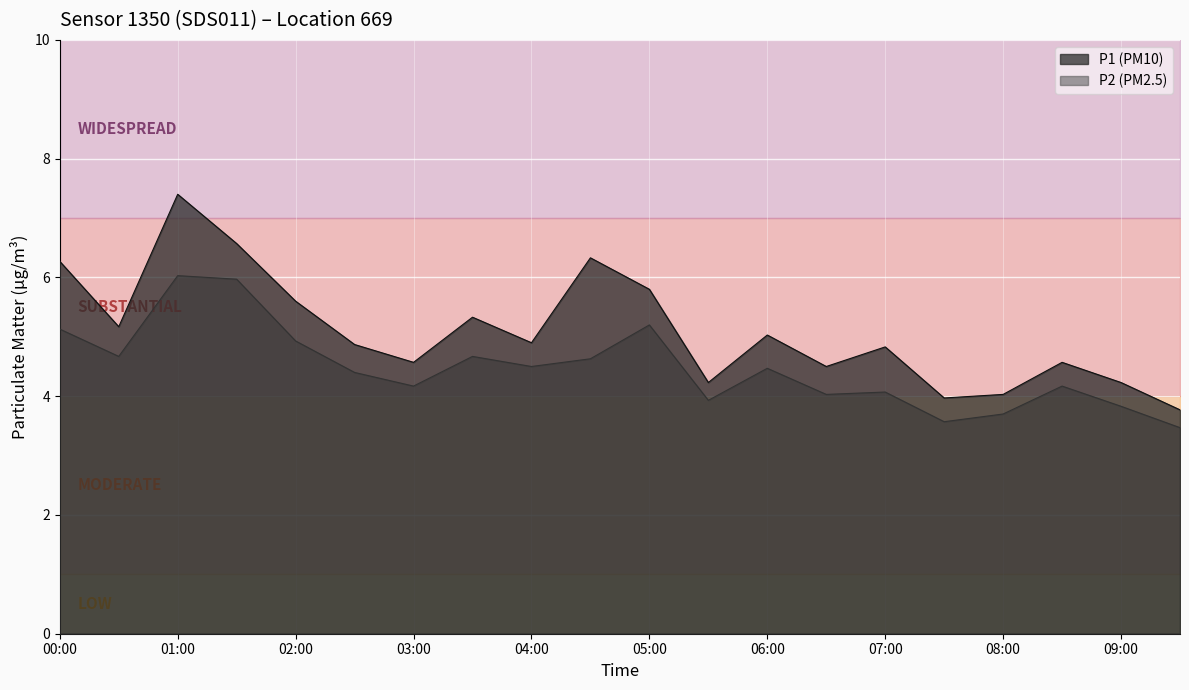

The value of P2 at 04:30 is 4.6. True or false?

True